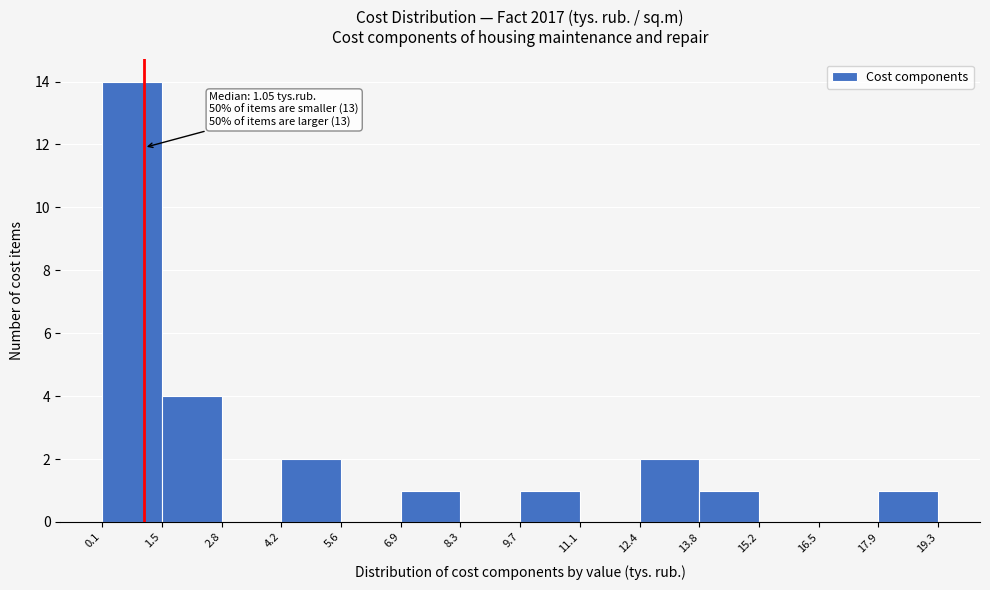

Which range on the x-axis has the tallest bar?

0.1 to 1.5